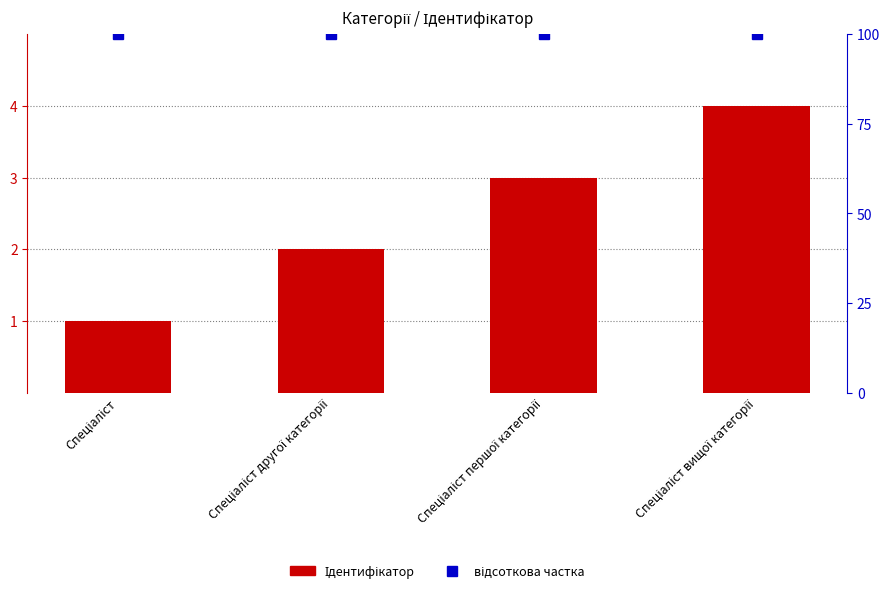

What is the maximum value shown in the chart?

4